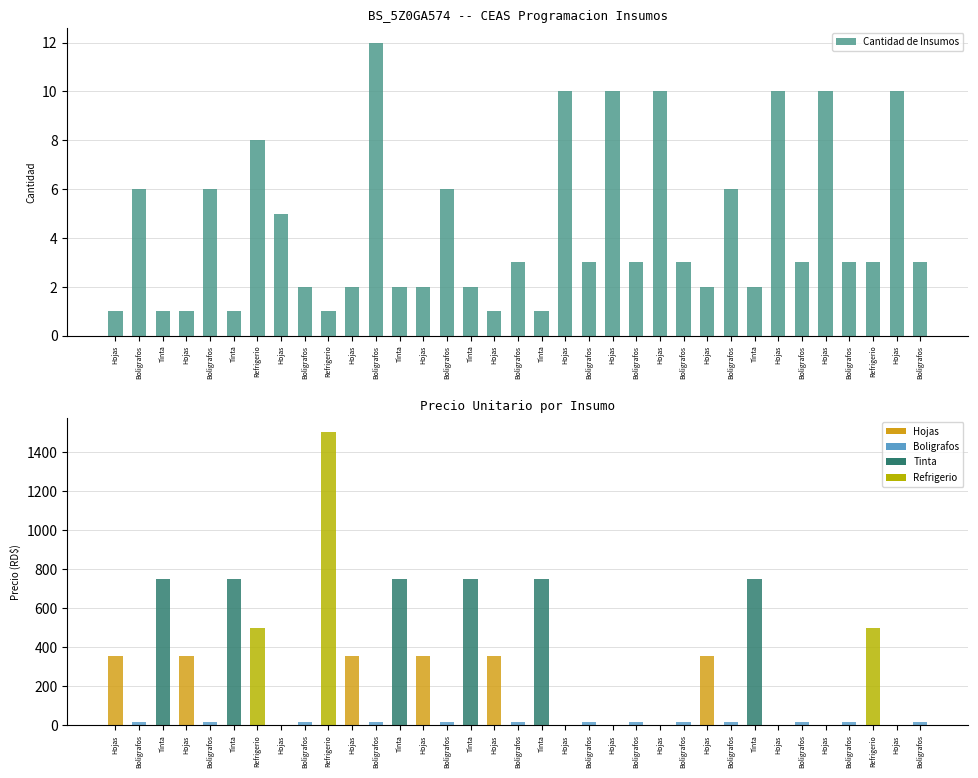

Reading right to left, what are all the values shown in this chart?

Boligrafos=3	Hojas=10	Refrigerio=3	Boligrafos=3	Hojas=10	Boligrafos=3	Hojas=10	Tinta=2	Boligrafos=6	Hojas=2	Boligrafos=3	Hojas=10	Boligrafos=3	Hojas=10	Boligrafos=3	Hojas=10	Tinta=1	Boligrafos=3	Hojas=1	Tinta=2	Boligrafos=6	Hojas=2	Tinta=2	Boligrafos=12	Hojas=2	Refrigerio=1	Boligrafos=2	Hojas=5	Refrigerio=8	Tinta=1	Boligrafos=6	Hojas=1	Tinta=1	Boligrafos=6	Hojas=1